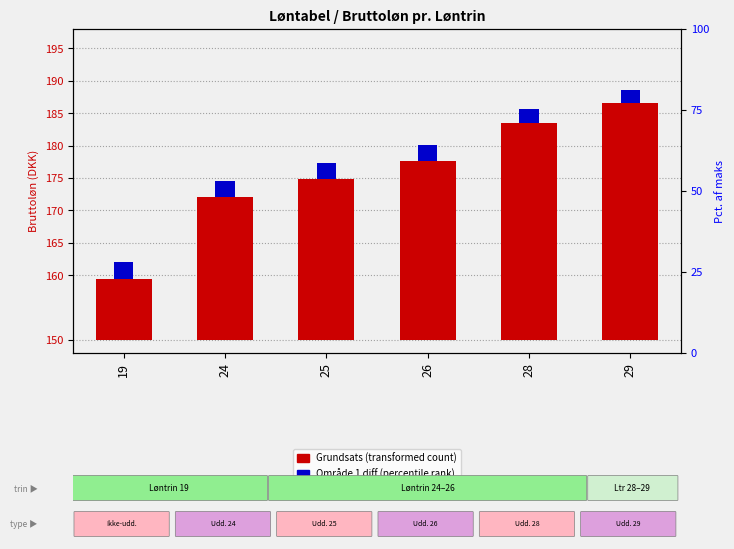

Reading left to right, transcribe all the data shown in this chart.

Grundsats (transformed count): 9.4	22.0	24.8	27.6	33.5	36.5
Område 1 diff (percentile rank): 2.6	2.6	2.5	2.4	2.2	2.1